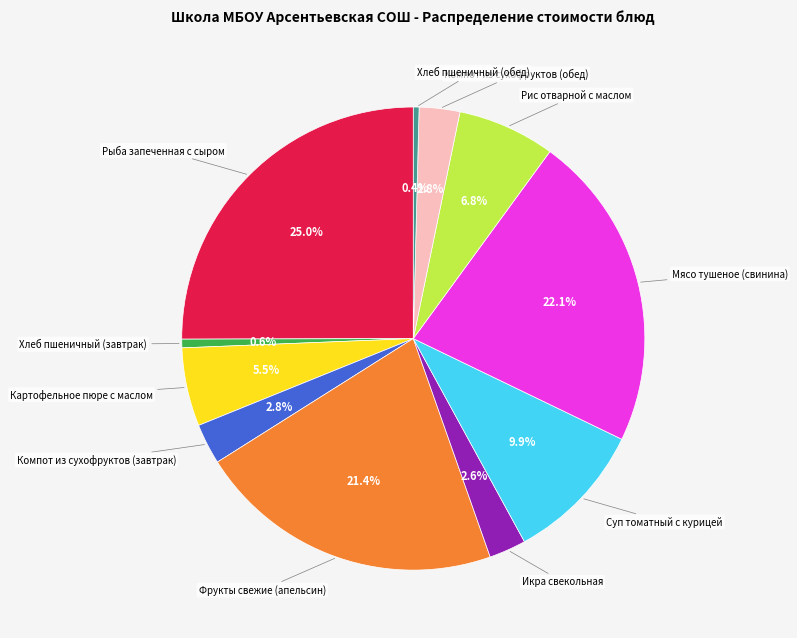

To the nearest percent, what is the difference between the largest and smallest slice percentages?

25%